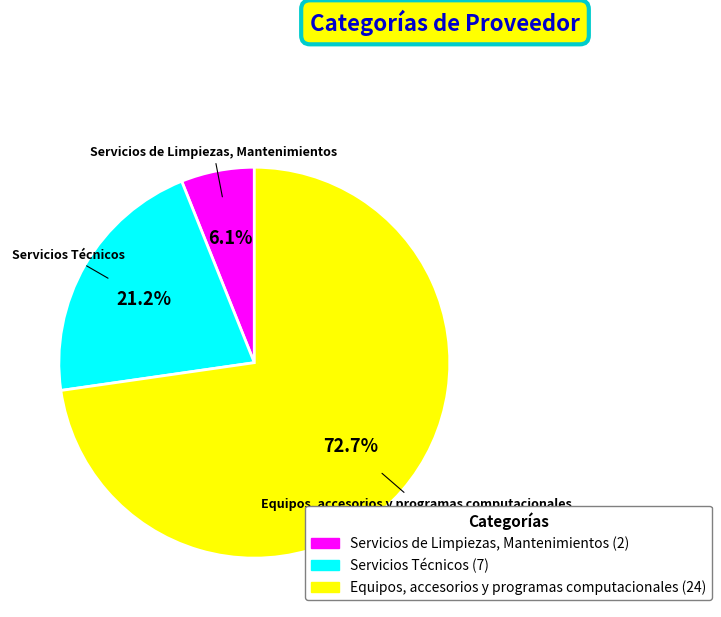

Rank the categories by value from highest to lowest.

Equipos, accesorios y programas computacionales, Servicios Técnicos, Servicios de Limpiezas, Mantenimientos